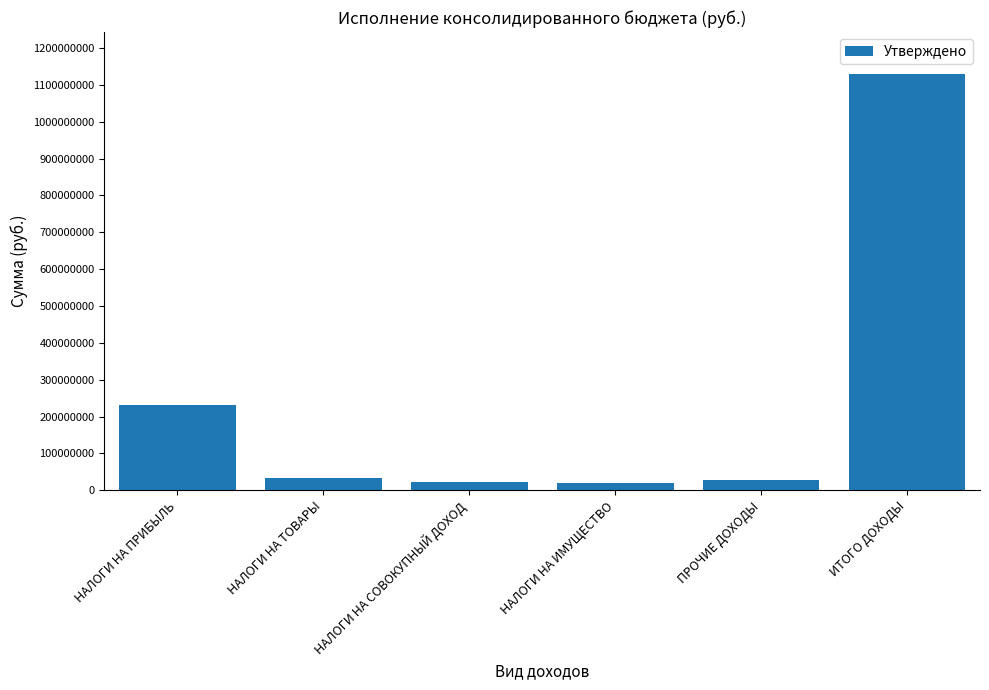

How many data points are less than 33341000?

3